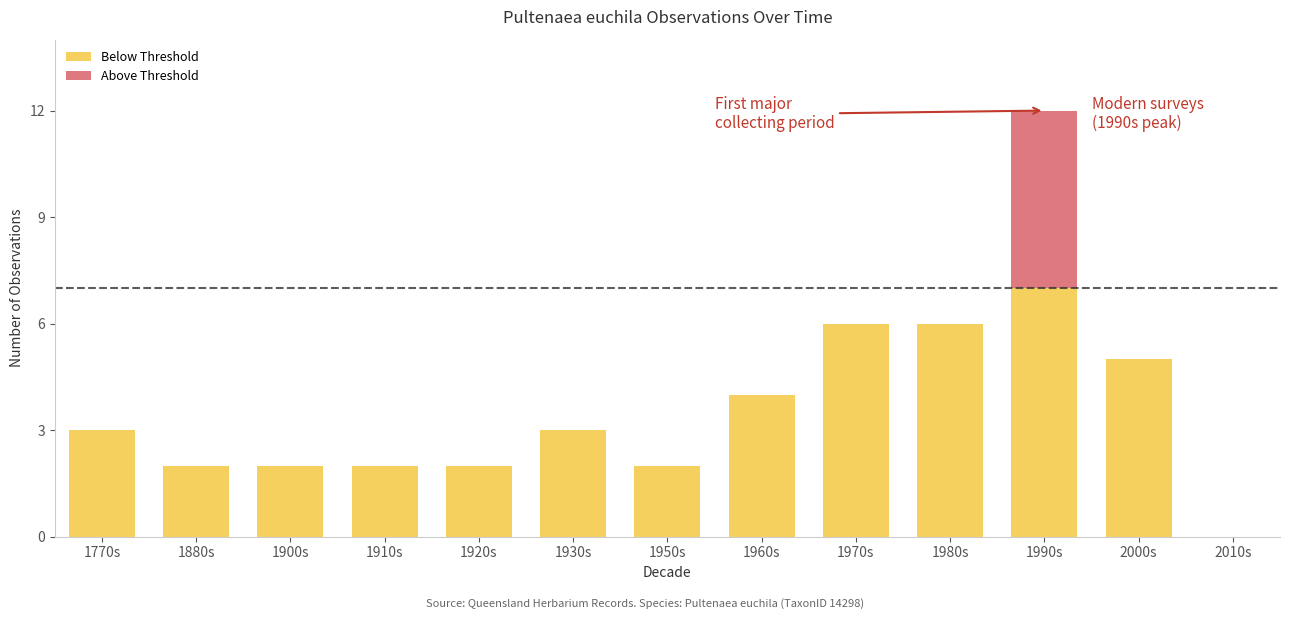

What is the total value across all series at 1930s?

3